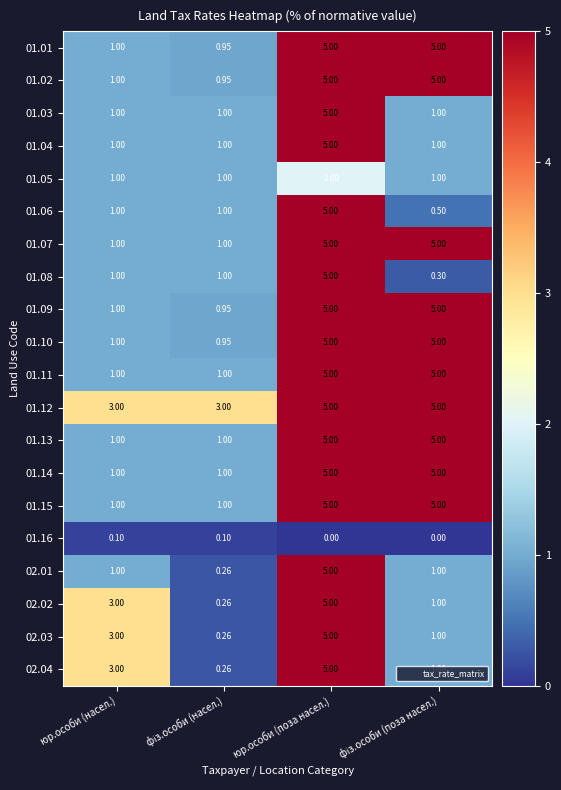

Is the value of 01.08 at юр.особи (насел.) greater than the value of 01.11 at юр.особи (поза насел.)?

No